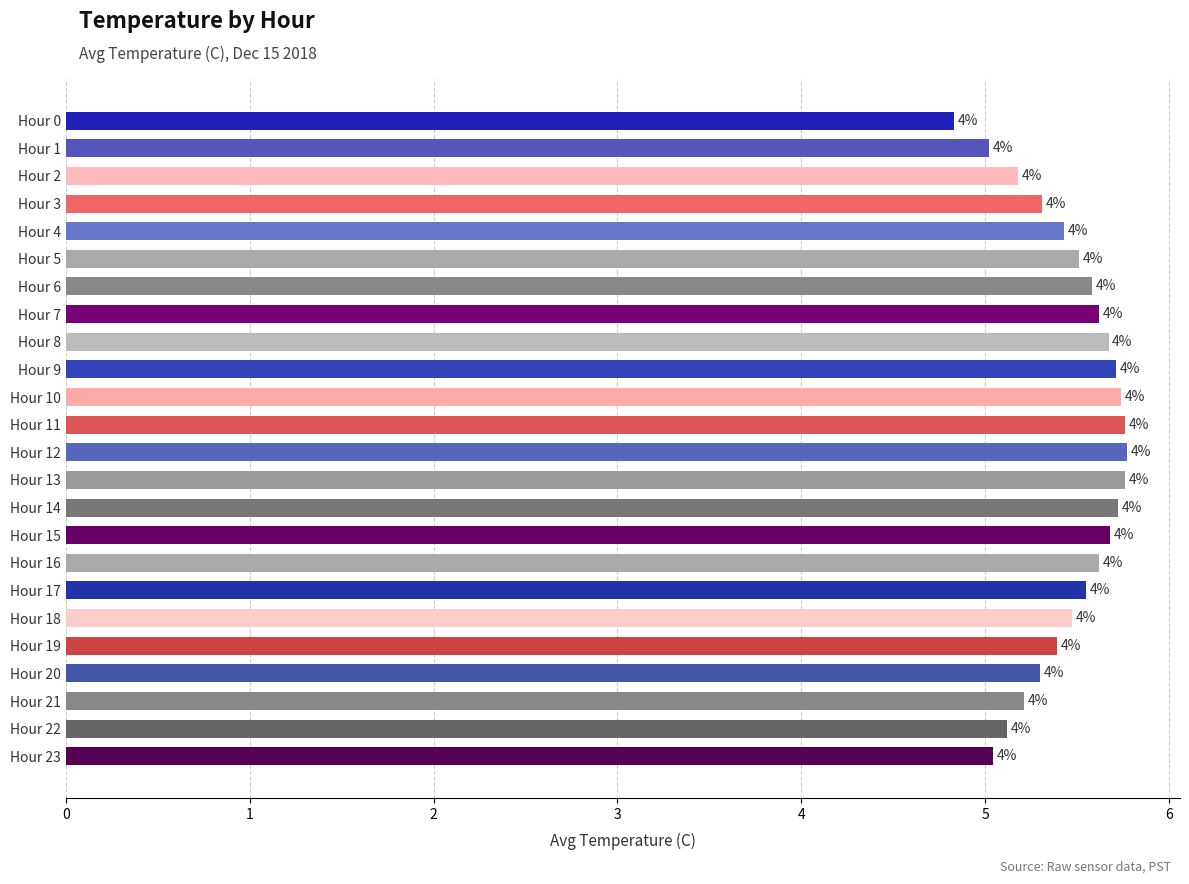

What is the smallest value displayed?

4.8